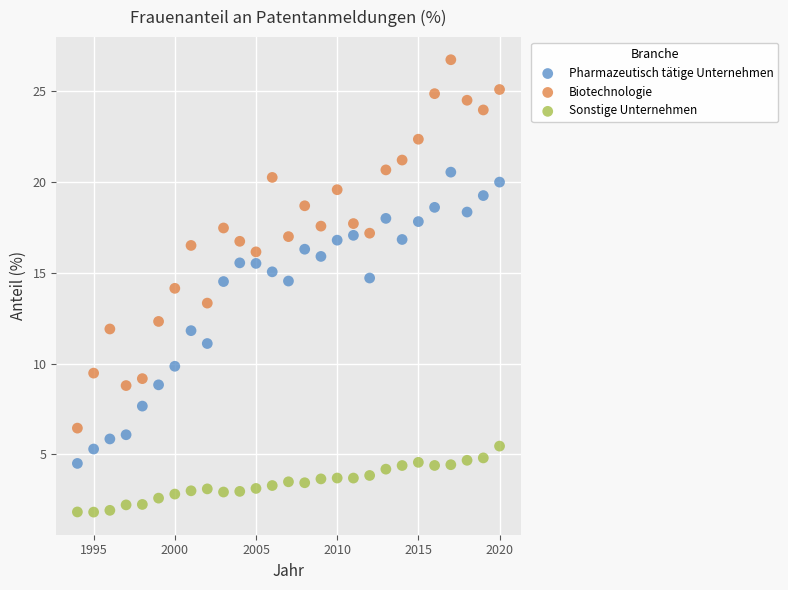

Which series contains the lowest Y value?

Sonstige Unternehmen